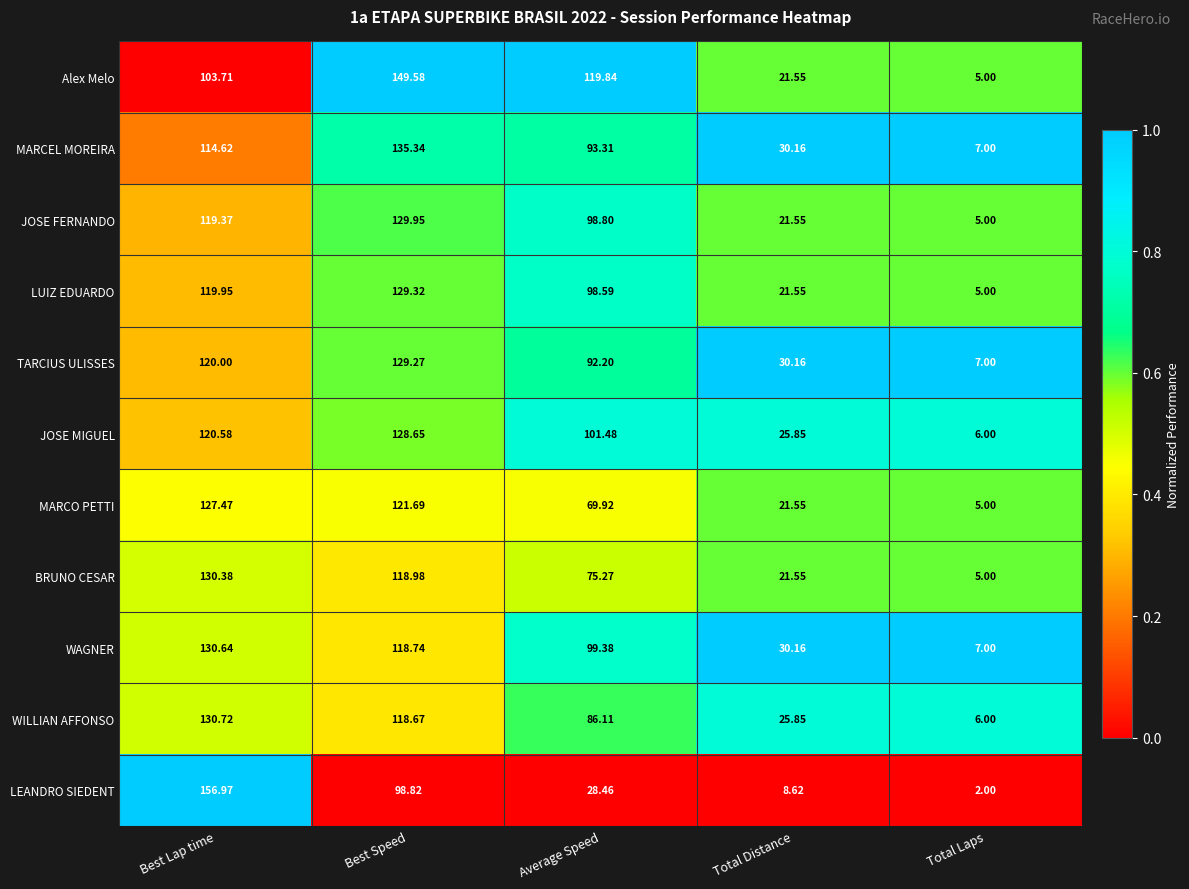

At which label does BRUNO CESAR first exceed 75?

Best Lap time